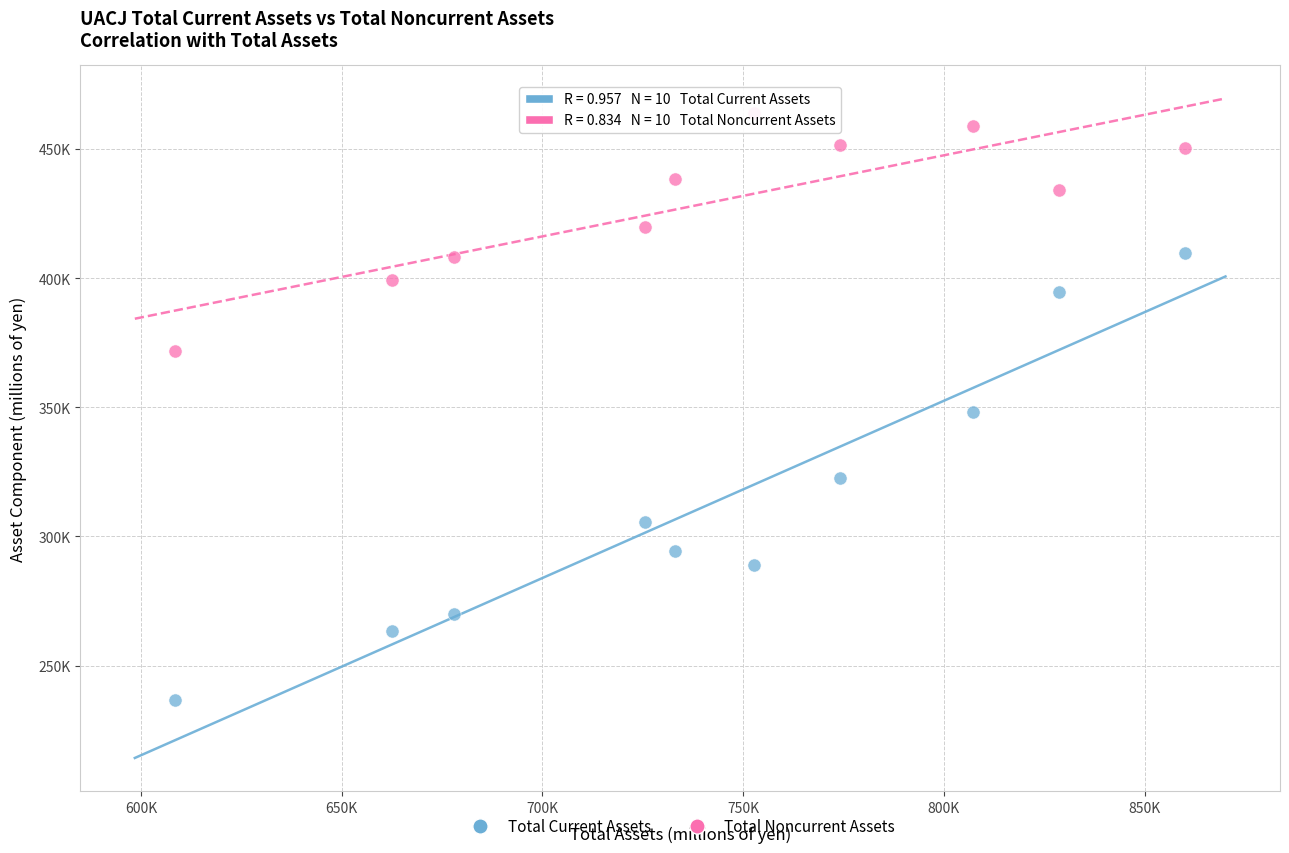

Which series reaches the maximum Y coordinate?

Total Noncurrent Assets